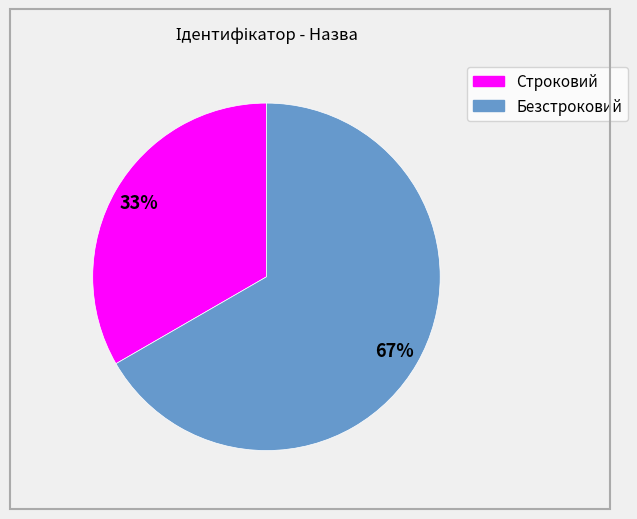

How many segments does this pie chart have?

2